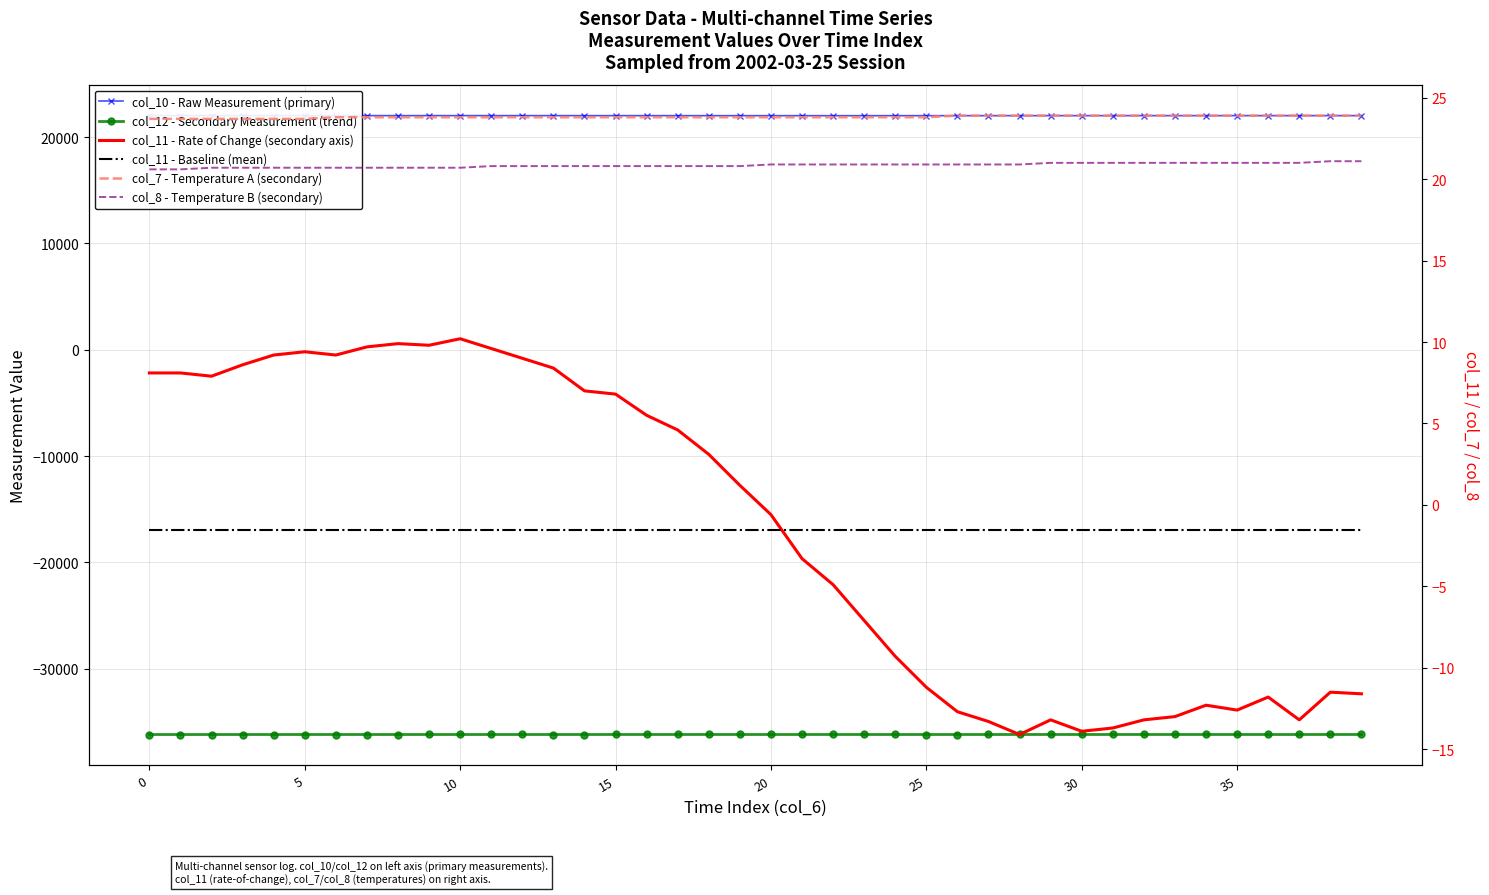

True or false: col_11 - Baseline (mean) and col_10 - Raw Measurement (primary) intersect in this chart.

False